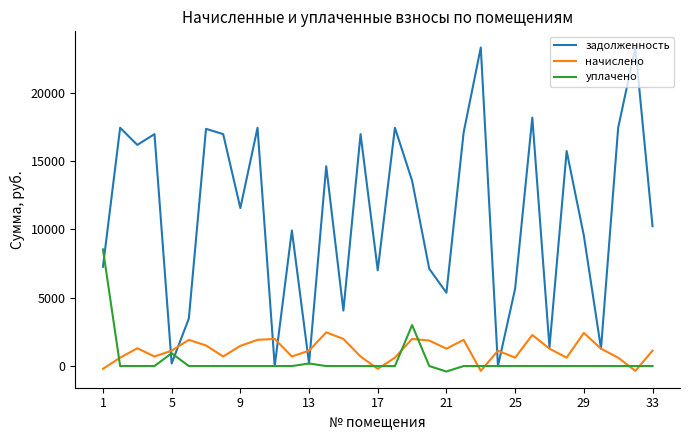

True or false: задолженность and начислено cross at least once.

True